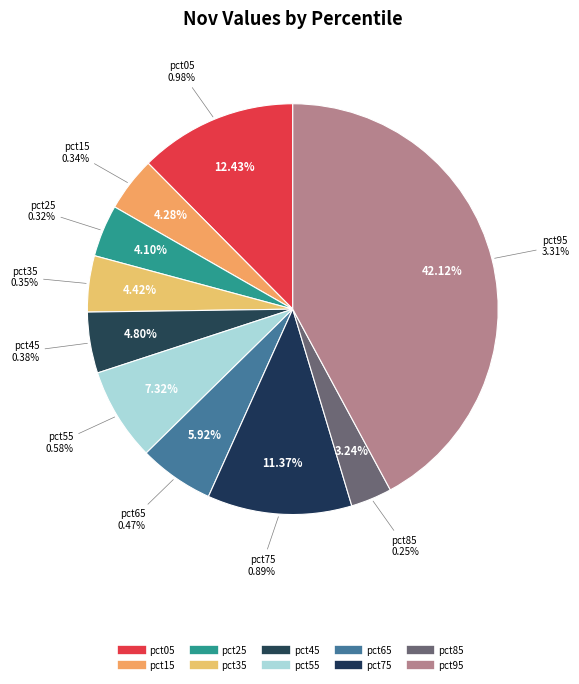

Is it true that pct35 is 17% of the pie?

False